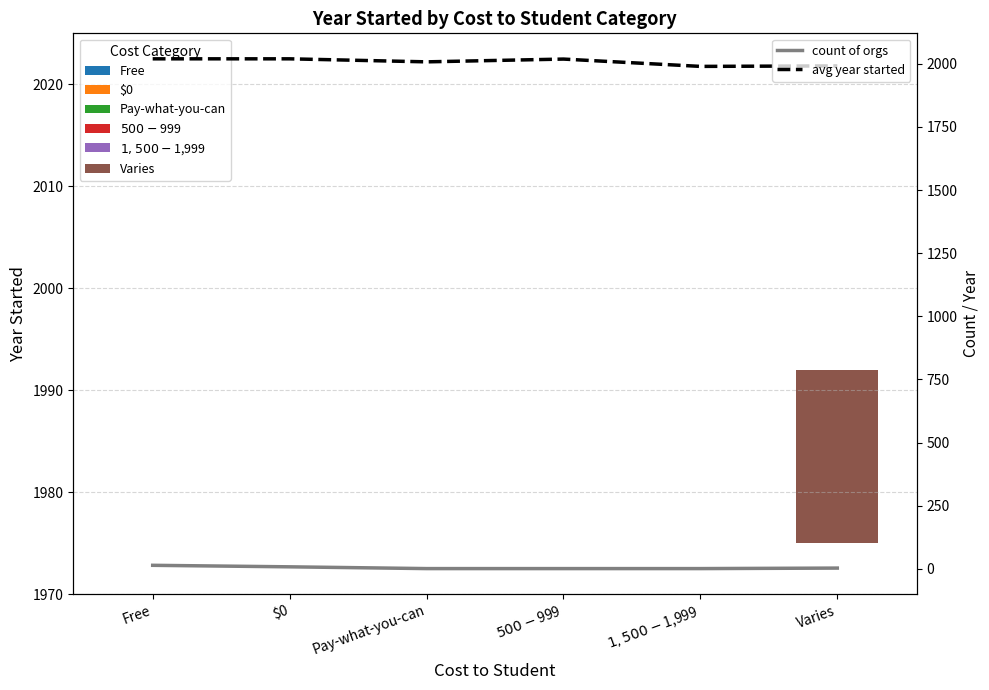

The value of count of orgs at Pay-what-you-can is 2. True or false?

False